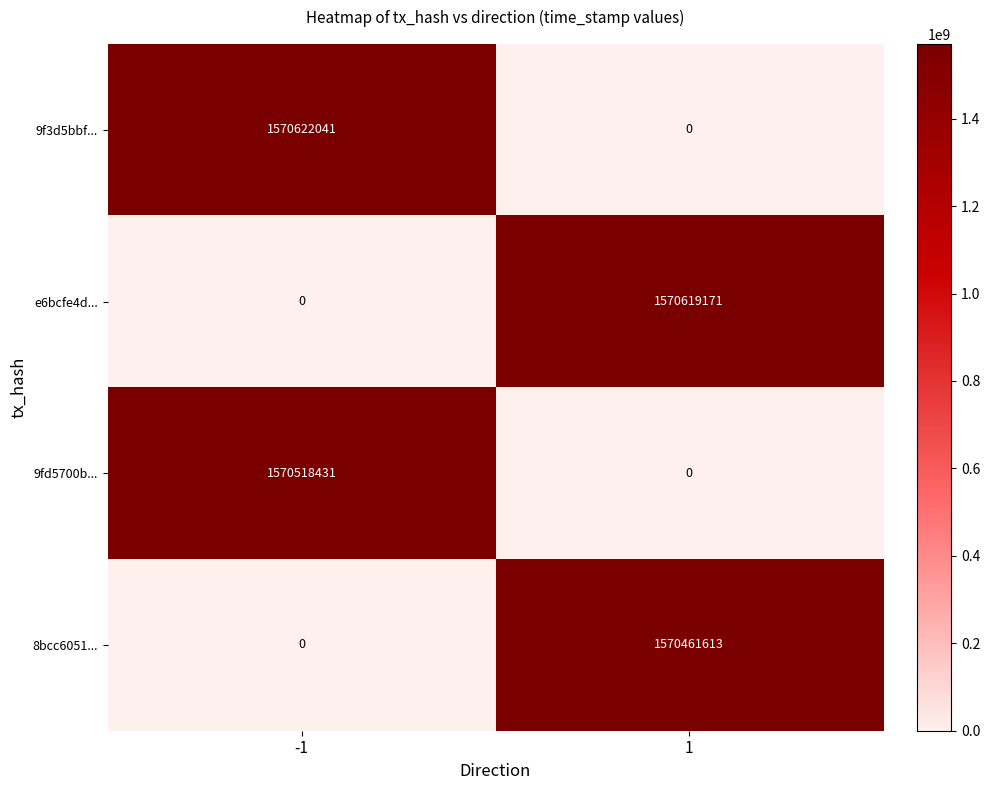

What is the average value of the e6bcfe4d... series?

785309586